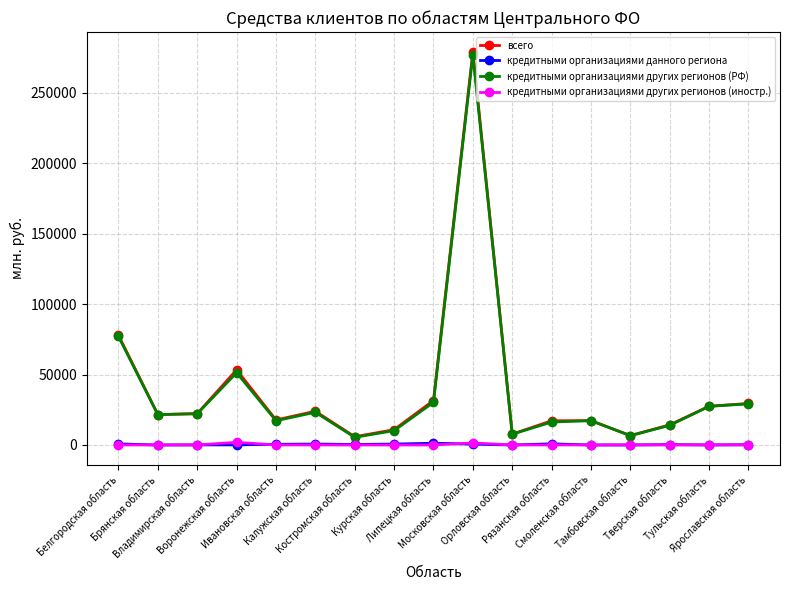

Which series has the widest spread of values?

всего